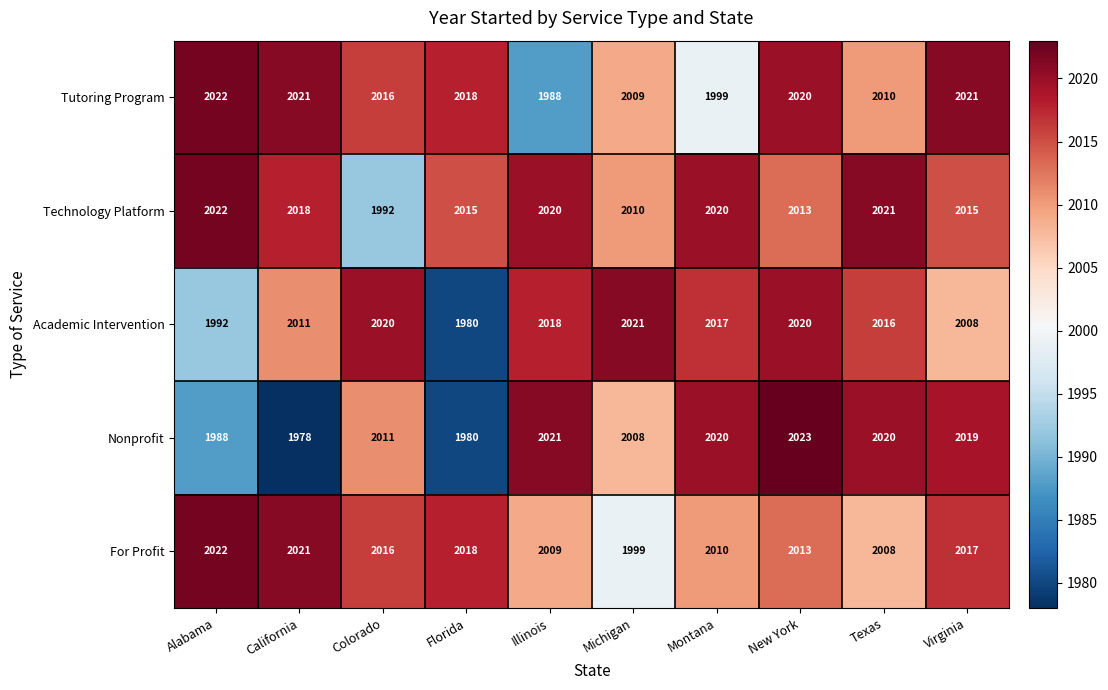

How many data points in Tutoring Program are less than 2018?

5